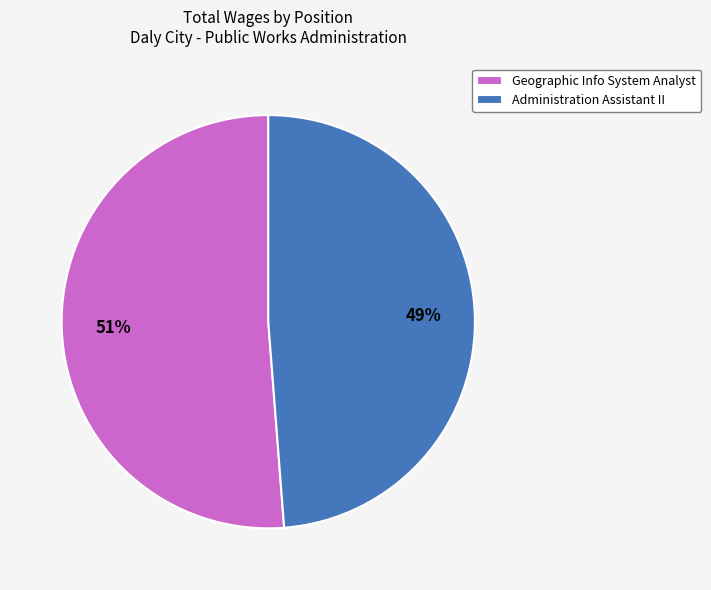

Between Administration Assistant II and Geographic Info System Analyst, which is larger?

Geographic Info System Analyst